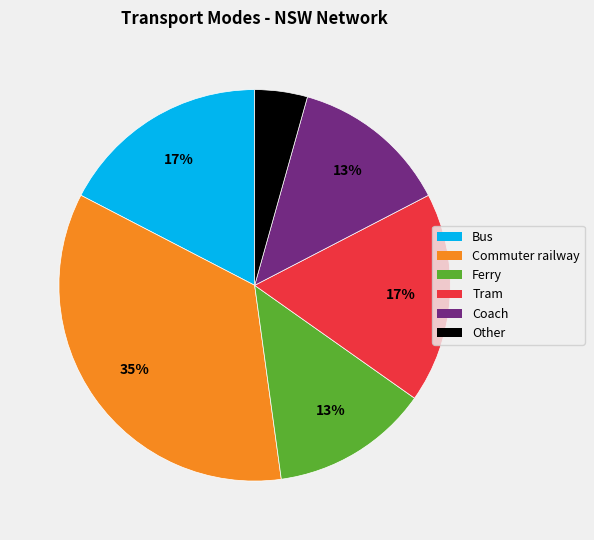

What is the smallest slice in the pie chart?

Other